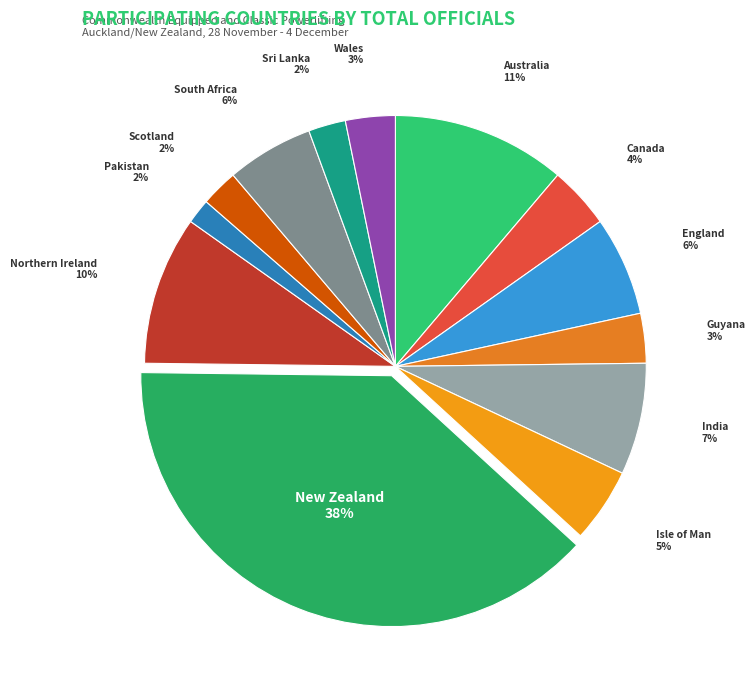

What percentage is the Sri Lanka slice, to the nearest percent?

2%